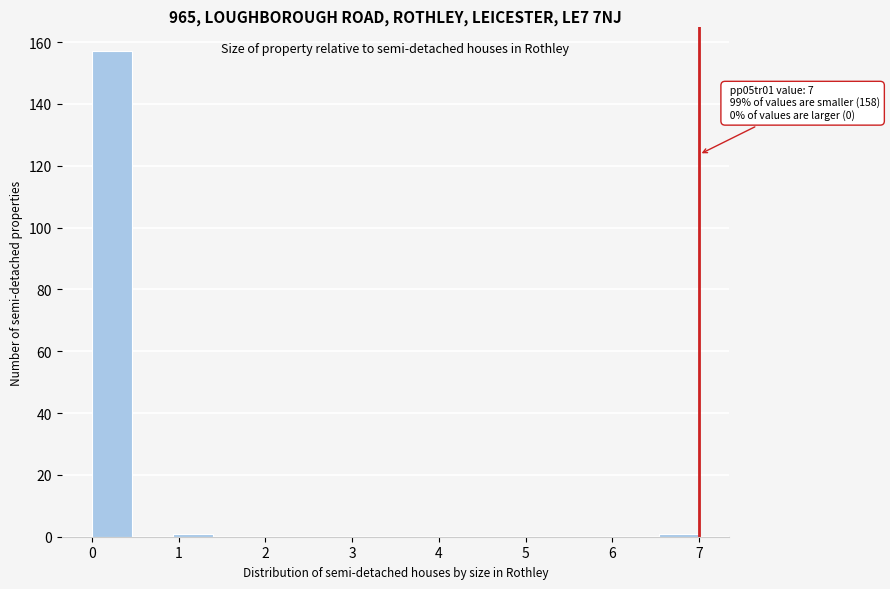

Over which range of the x-axis is the bar tallest?

0.0 to 0.5